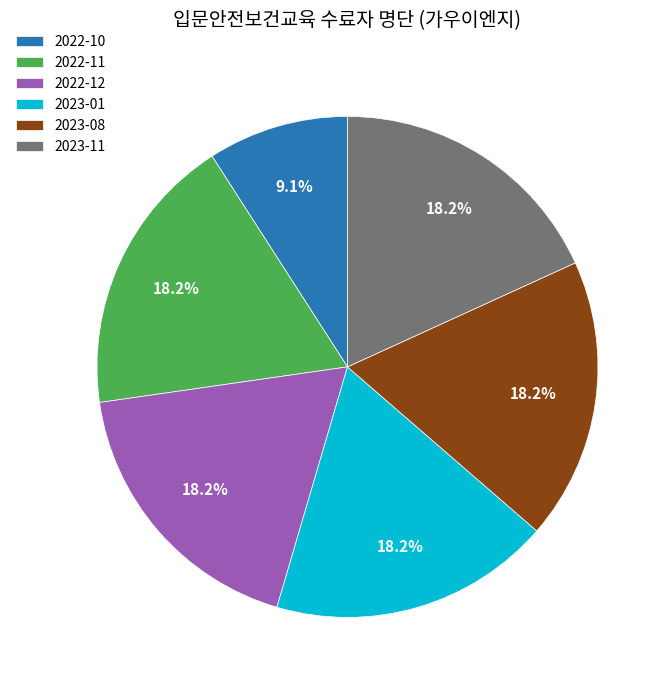

Is 2022-10 the majority of the pie?

No